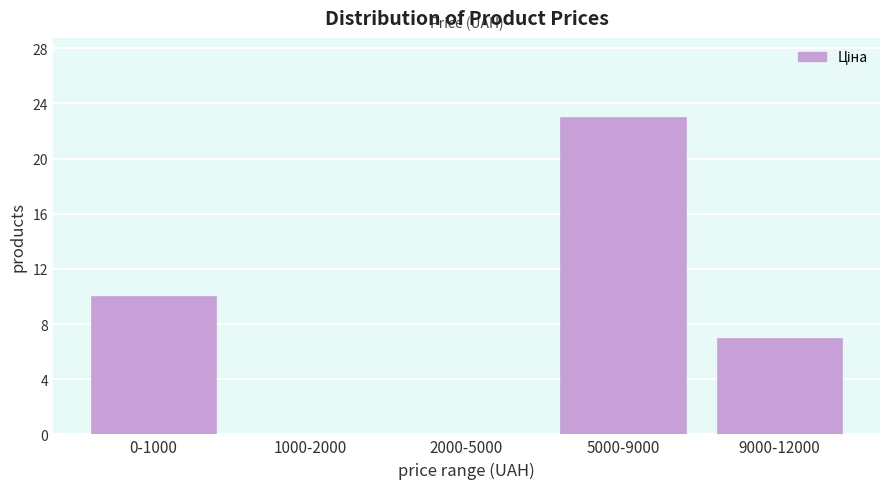

Reading right to left, what are all the values shown in this chart?

9000-12000=7	5000-9000=23	2000-5000=0	1000-2000=0	0-1000=10